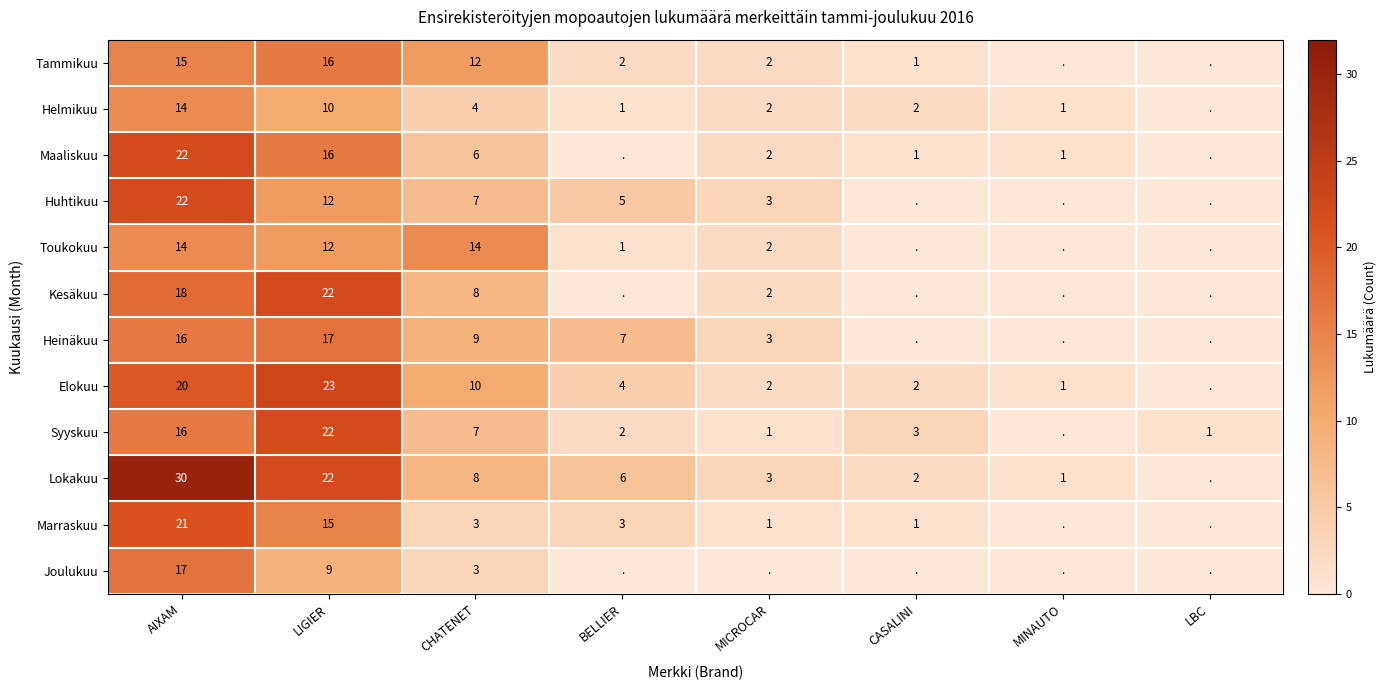

The value of Syyskuu at MICROCAR is 0. True or false?

False